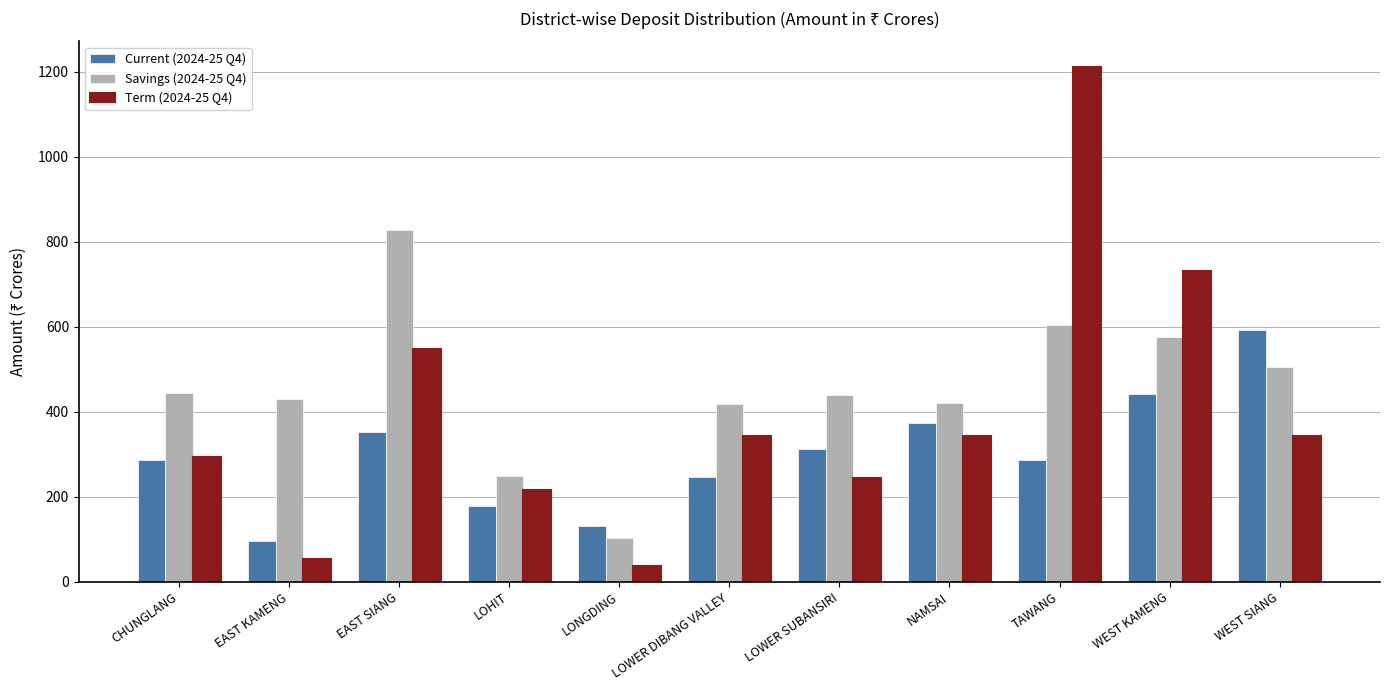

What is the lowest value of the Savings (2024-25 Q4) series?

103.9